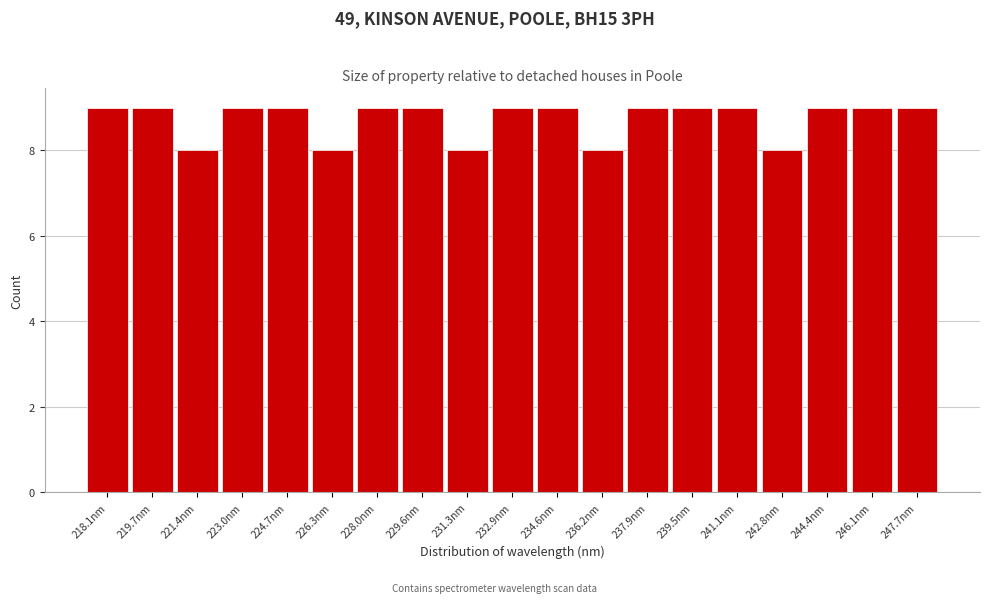

Reading left to right, what are all the values shown in this chart?

218.1nm=9	219.7nm=9	221.4nm=8	223.0nm=9	224.7nm=9	226.3nm=8	228.0nm=9	229.6nm=9	231.3nm=8	232.9nm=9	234.6nm=9	236.2nm=8	237.9nm=9	239.5nm=9	241.1nm=9	242.8nm=8	244.4nm=9	246.1nm=9	247.7nm=9